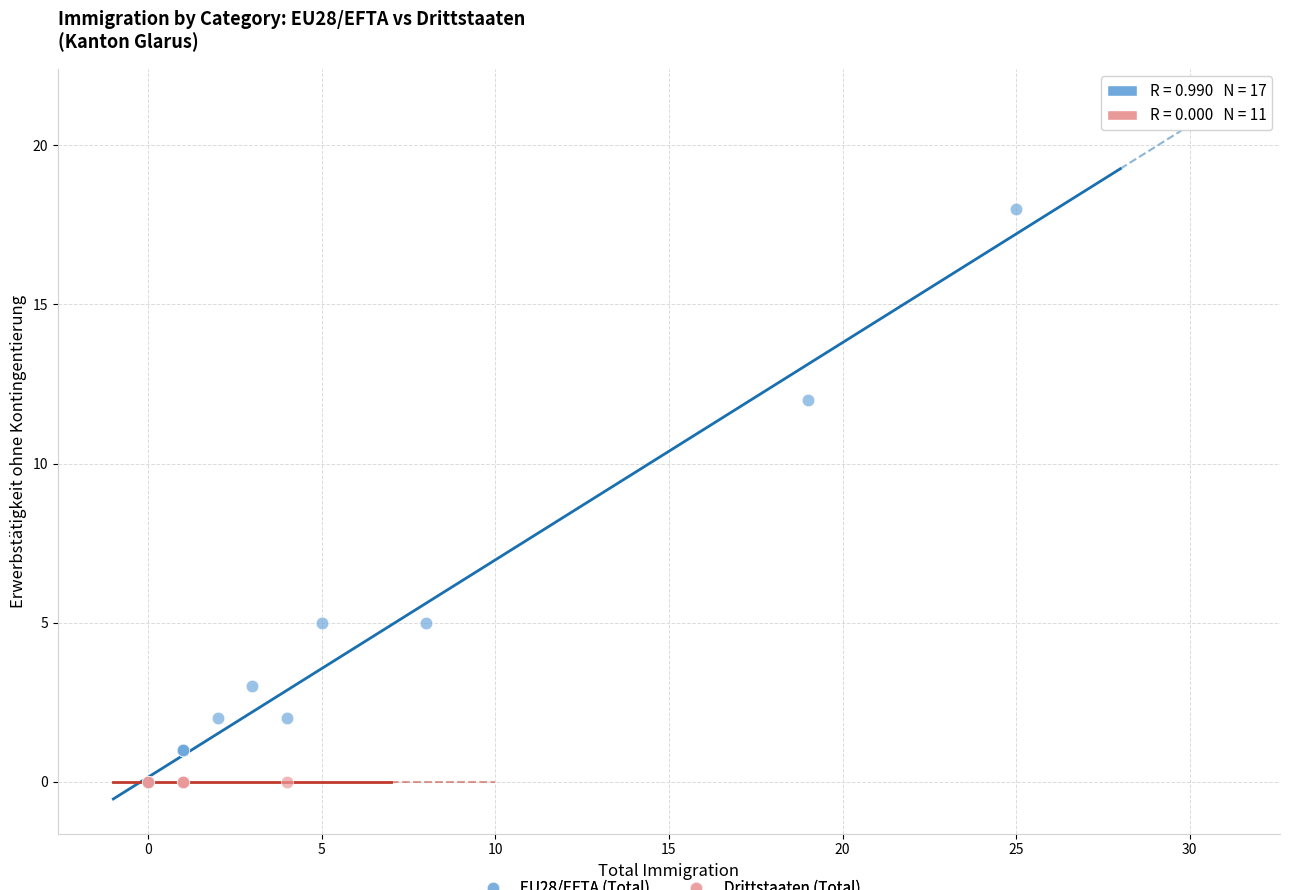

Which series reaches the maximum Y coordinate?

EU28/EFTA (Total)